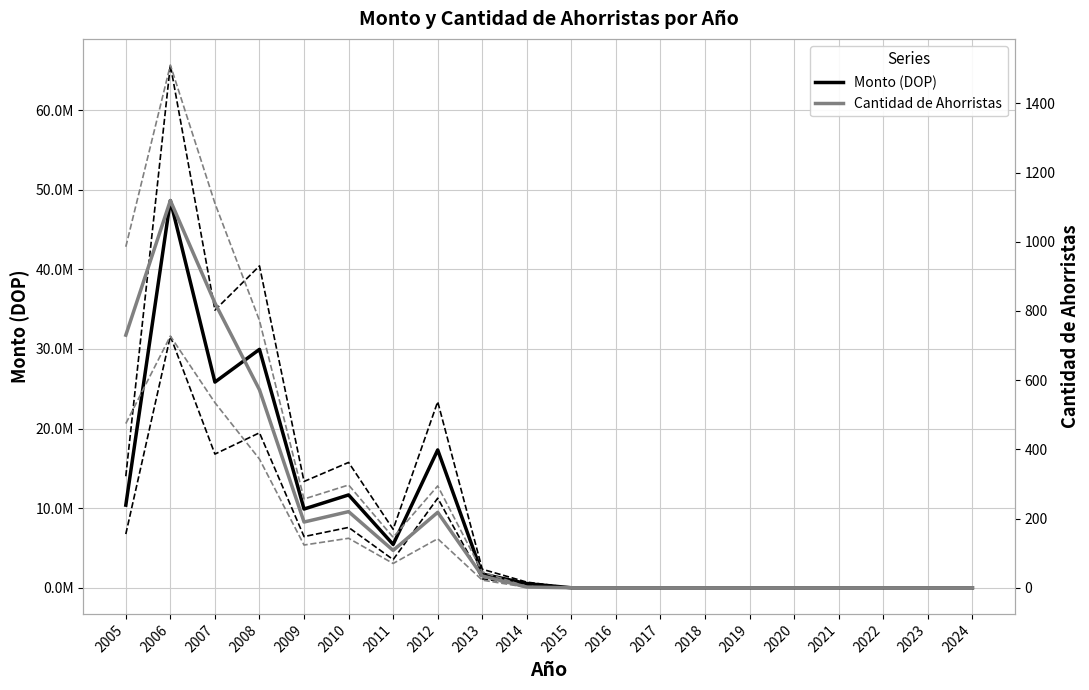

Which category has the lowest value in the Monto (DOP) upper series?

2015